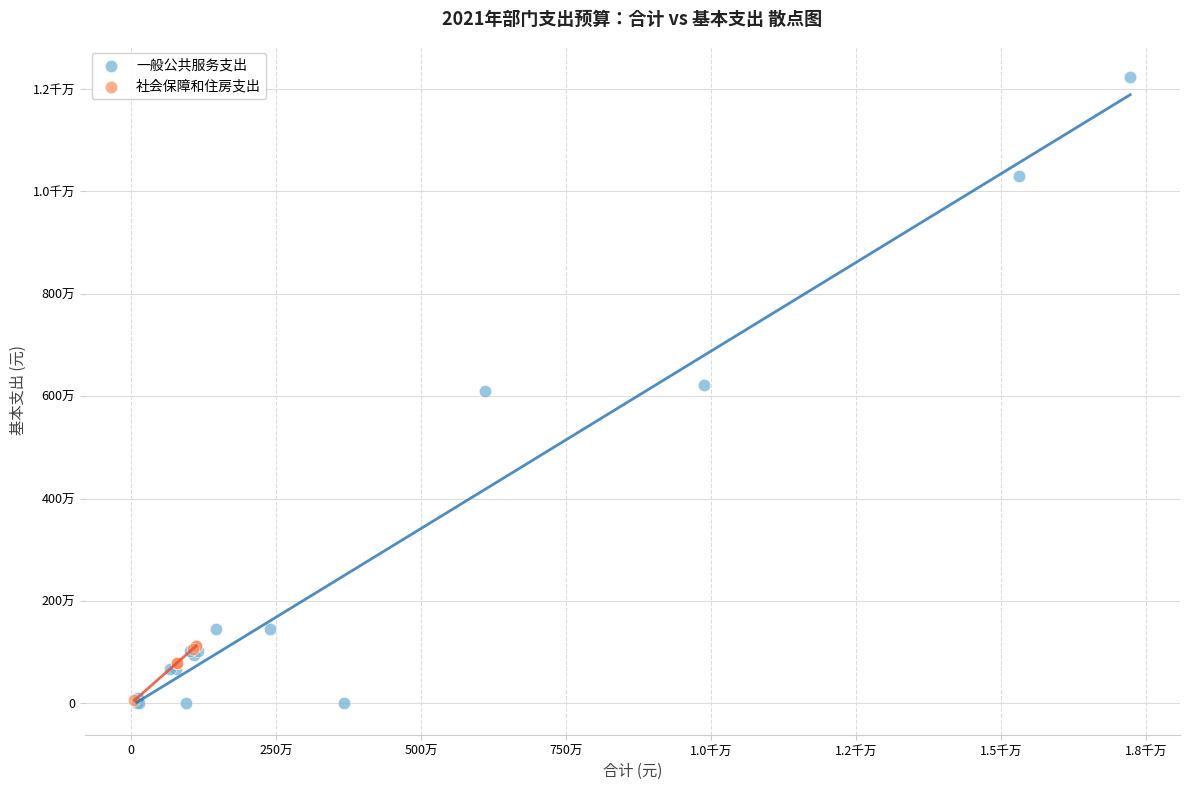

What are all the series names shown in the legend?

一般公共服务支出, 社会保障和住房支出